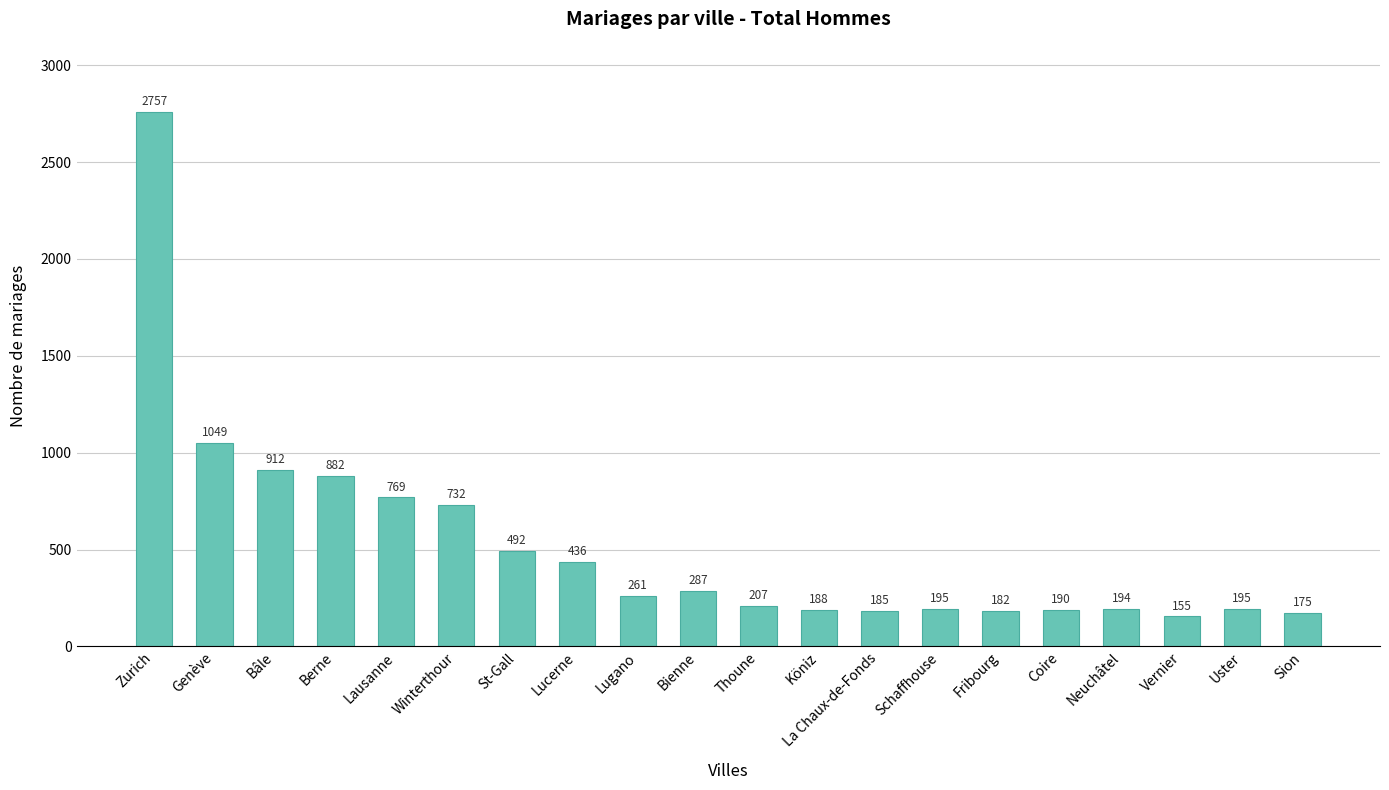

What is the average value?

522